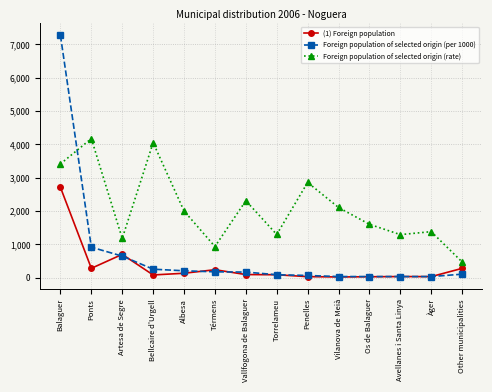

What are all the series names shown in the legend?

(1) Foreign population, Foreign population of selected origin (per 1000), Foreign population of selected origin (rate)